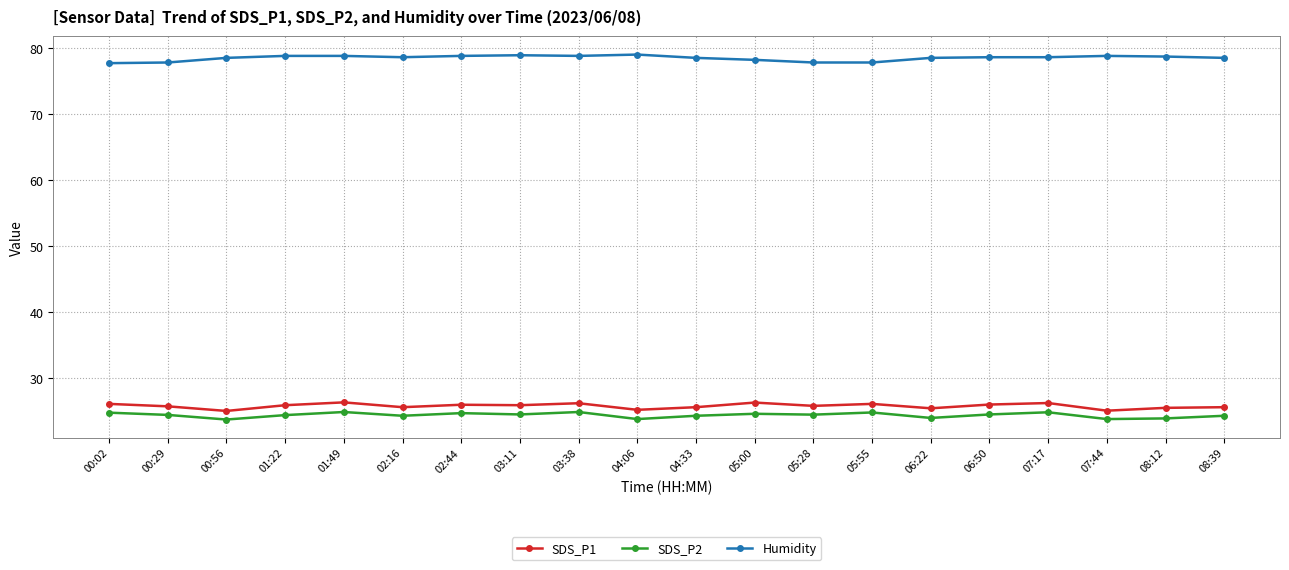

What are all the series names shown in the legend?

SDS_P1, SDS_P2, Humidity